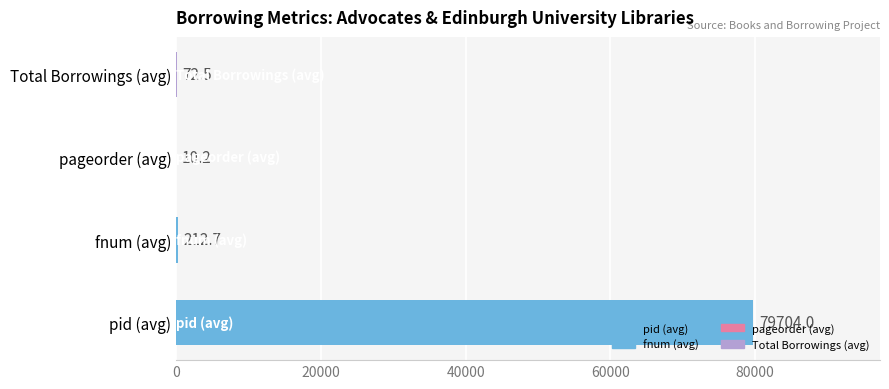

What is the maximum value shown in the chart?

79704.0